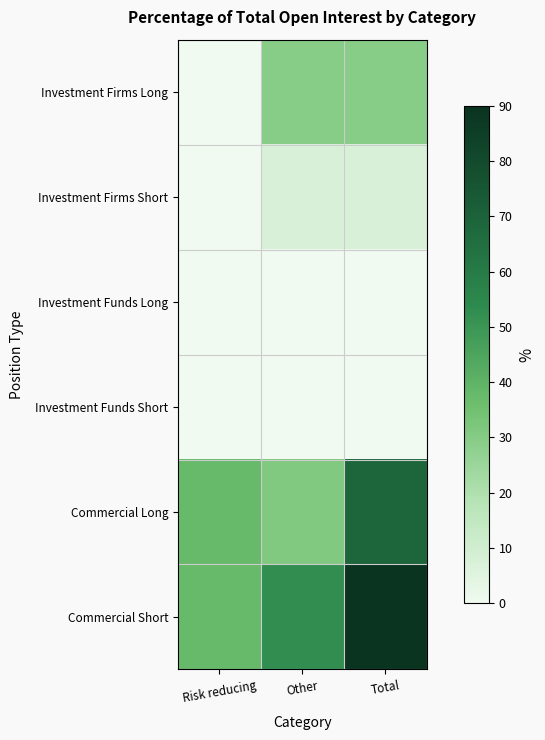

Reading left to right, what are all the values shown in this chart?

Investment Firms Long: Risk reducing=0.0	Other=29.6	Total=29.6
Investment Firms Short: Risk reducing=0.1	Other=7.6	Total=7.6
Investment Funds Long: Risk reducing=0.0	Other=0.0	Total=0.0
Investment Funds Short: Risk reducing=0.0	Other=0.0	Total=0.0
Commercial Long: Risk reducing=37.5	Other=31.0	Total=68.4
Commercial Short: Risk reducing=37.5	Other=52.5	Total=90.0